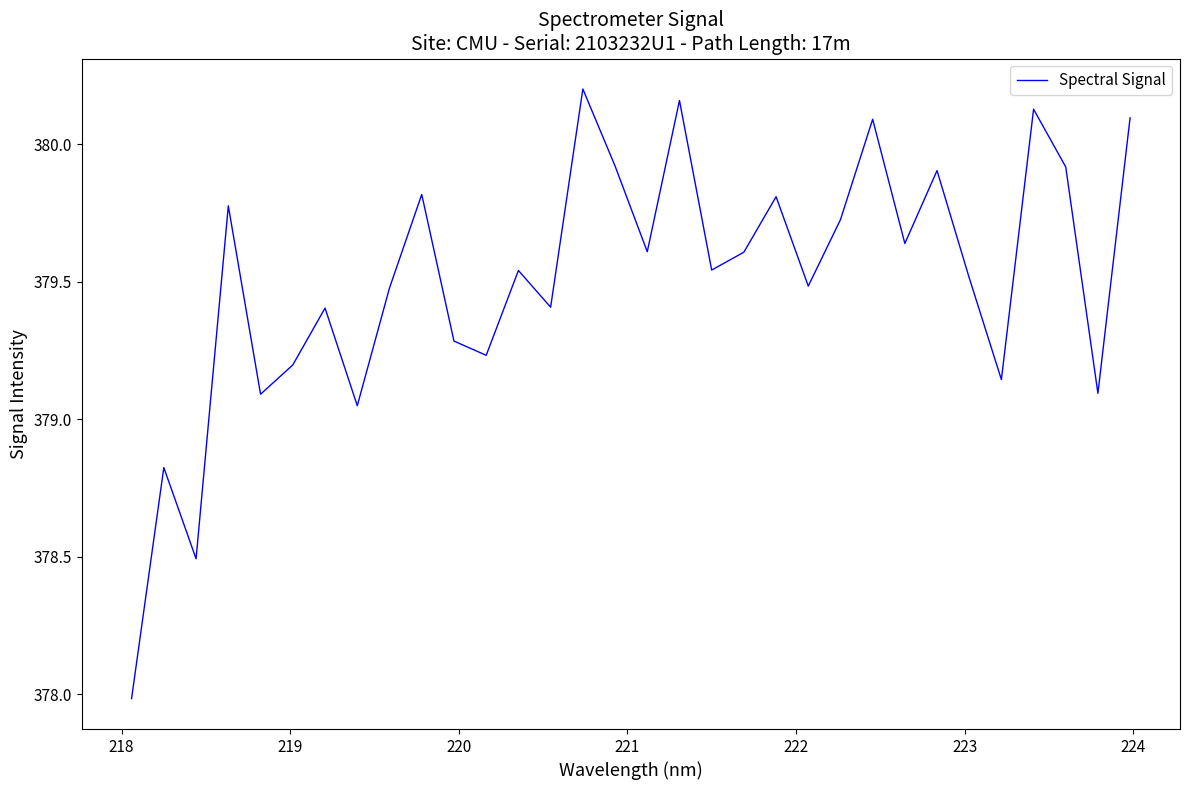

What is the smallest value displayed?

378.0